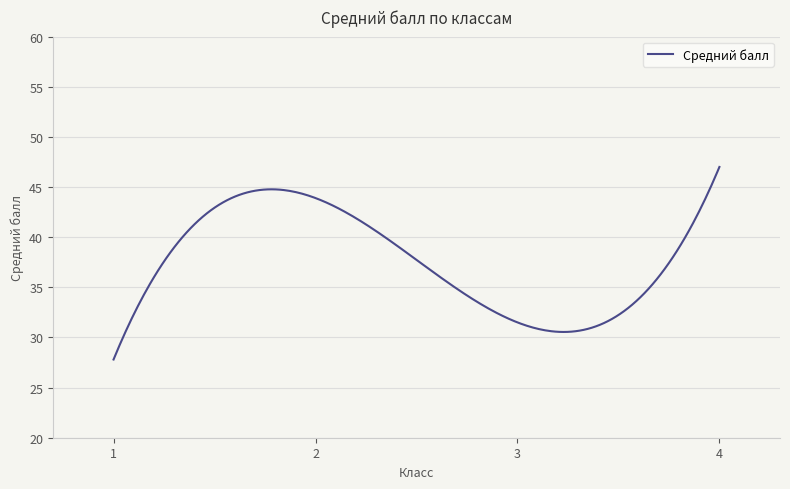

Reading right to left, transcribe all the data shown in this chart.

4=47.0	3=31.5	2=43.9	1=27.8